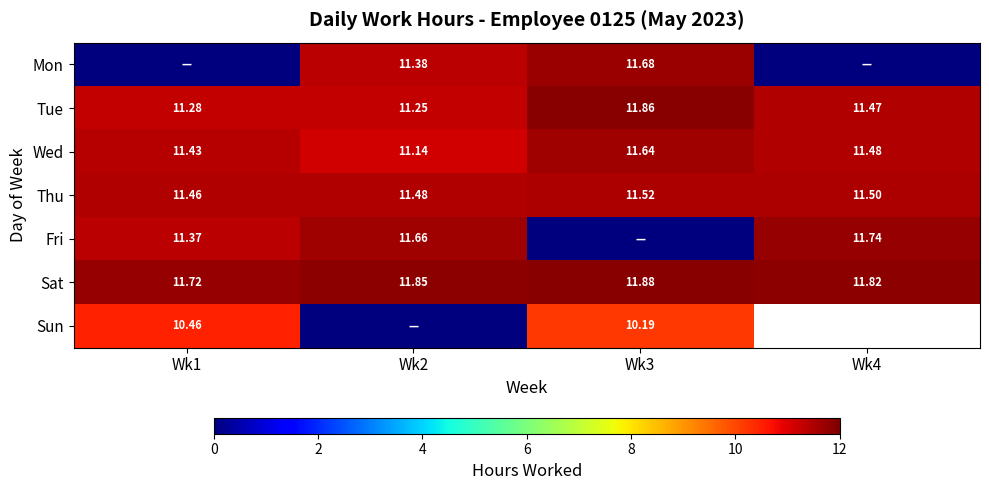

Count the number of data series in this chart.

7